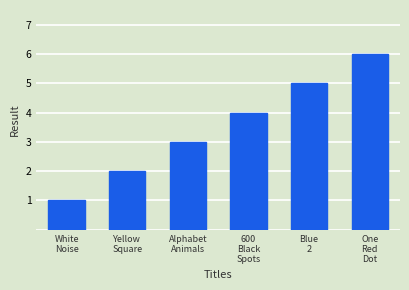

Reading left to right, extract all data points from this chart.

White
Noise=1	Yellow
Square=2	Alphabet
Animals=3	600
Black
Spots=4	Blue
2=5	One
Red
Dot=6